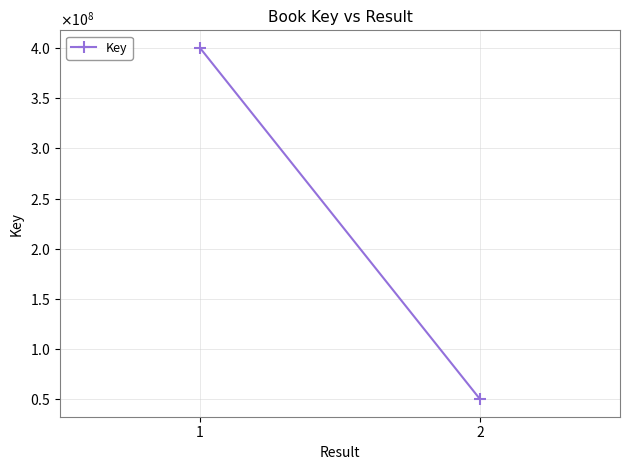

What is the value of the 2nd point from the left?

49917571